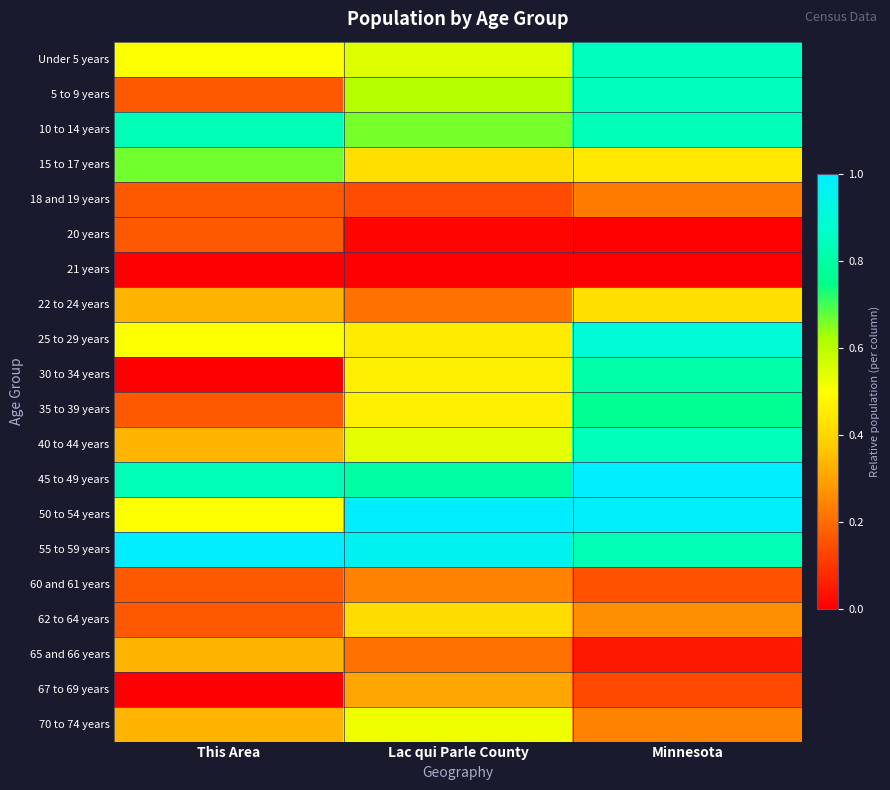

Between Minnesota and Lac qui Parle County, which is larger?

Minnesota